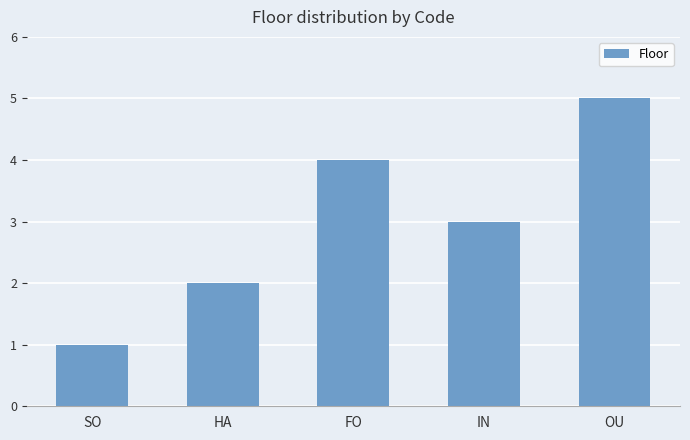

Between HA and FO, which is larger?

FO